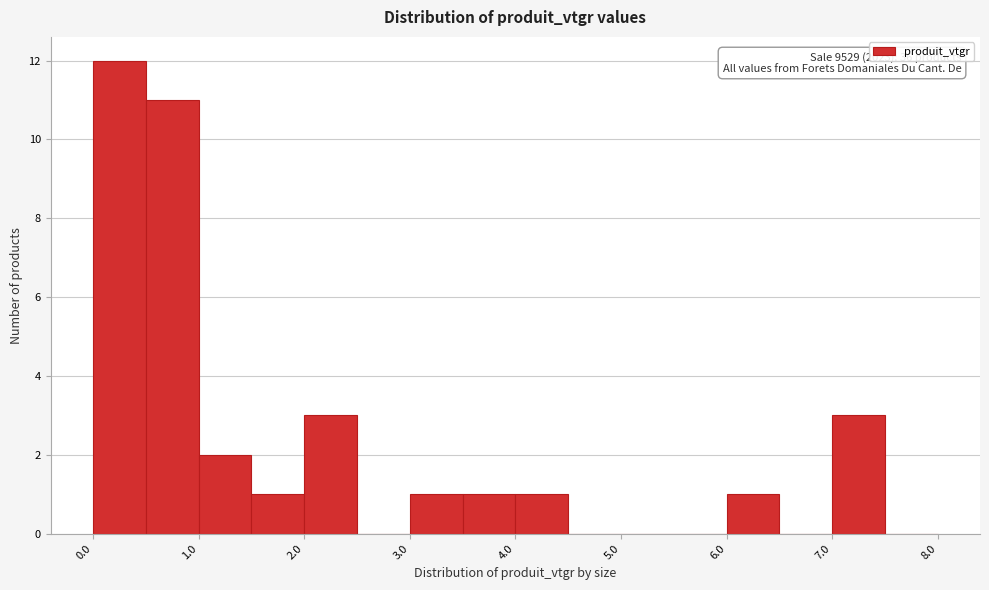

Over which range of the x-axis is the bar tallest?

0.0 to 0.5